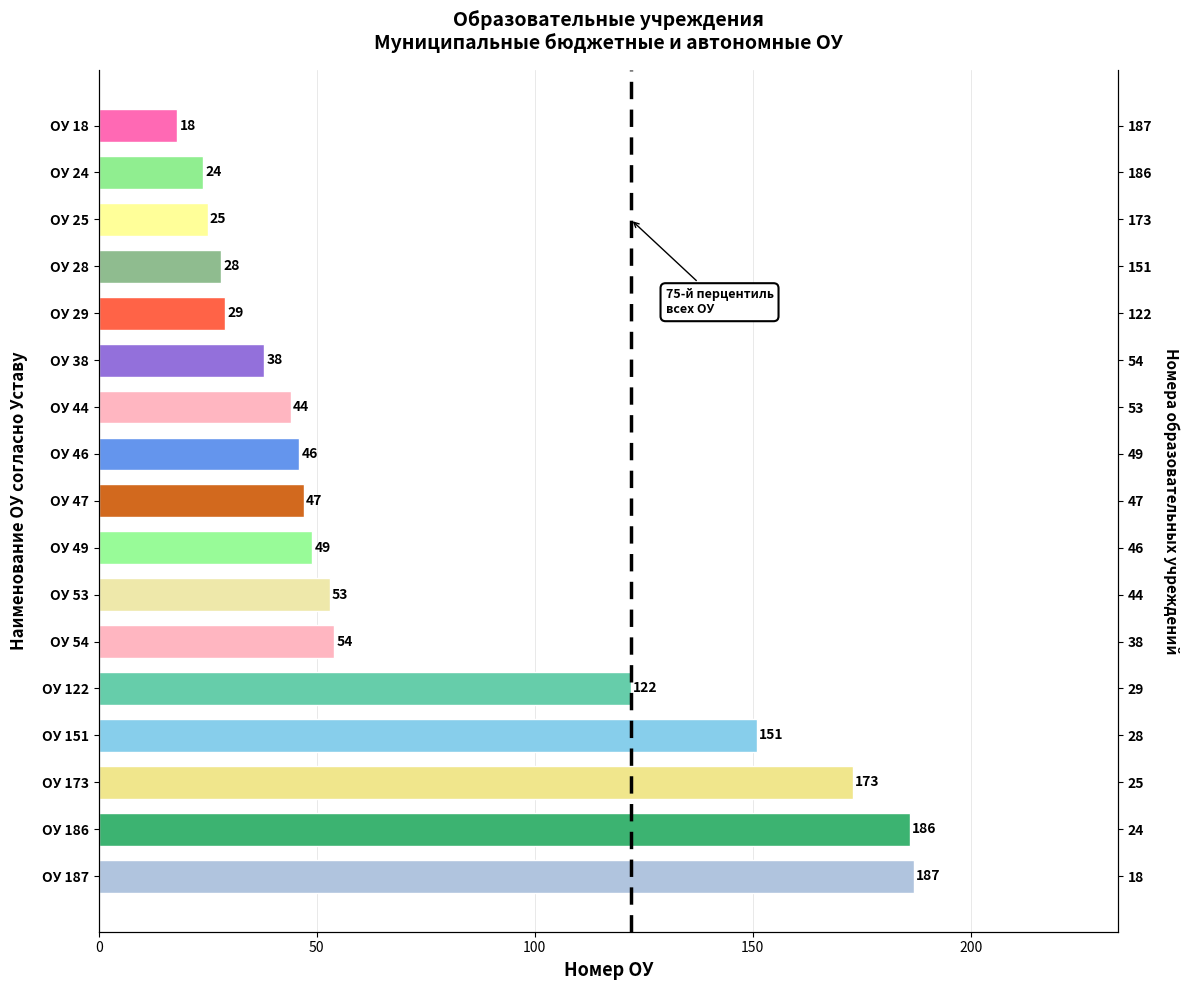

What is the greatest value displayed?

187